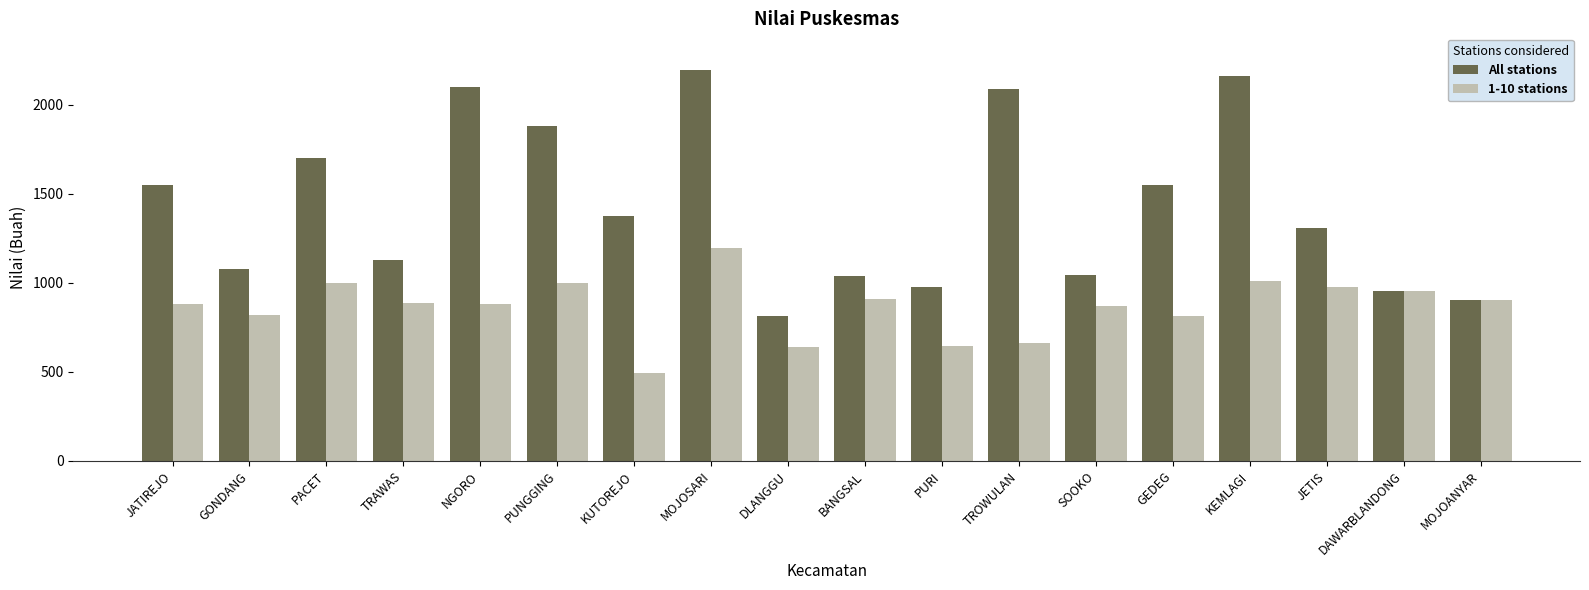

What is the average value of the All stations series?

1435